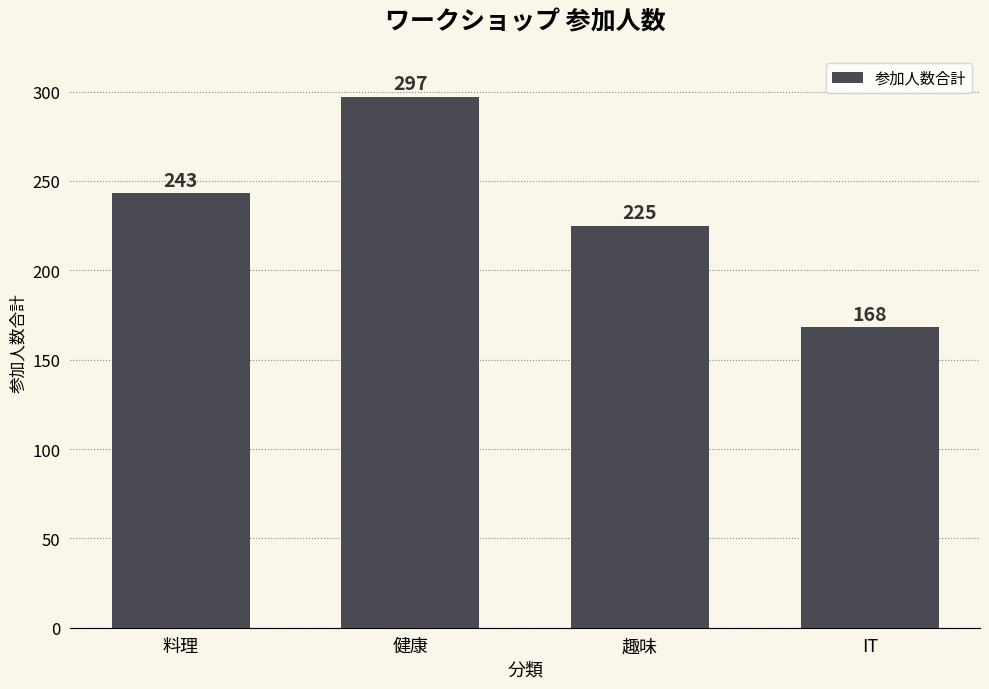

List the labels in order of value, largest first.

健康, 料理, 趣味, IT